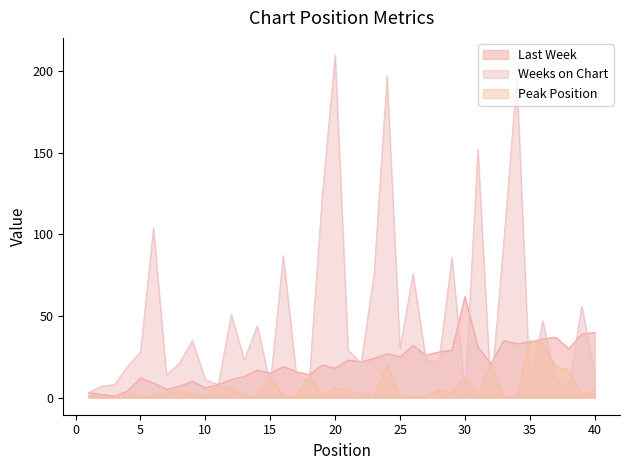

What is the sum of the Weeks on Chart values at 25 and 20?

240